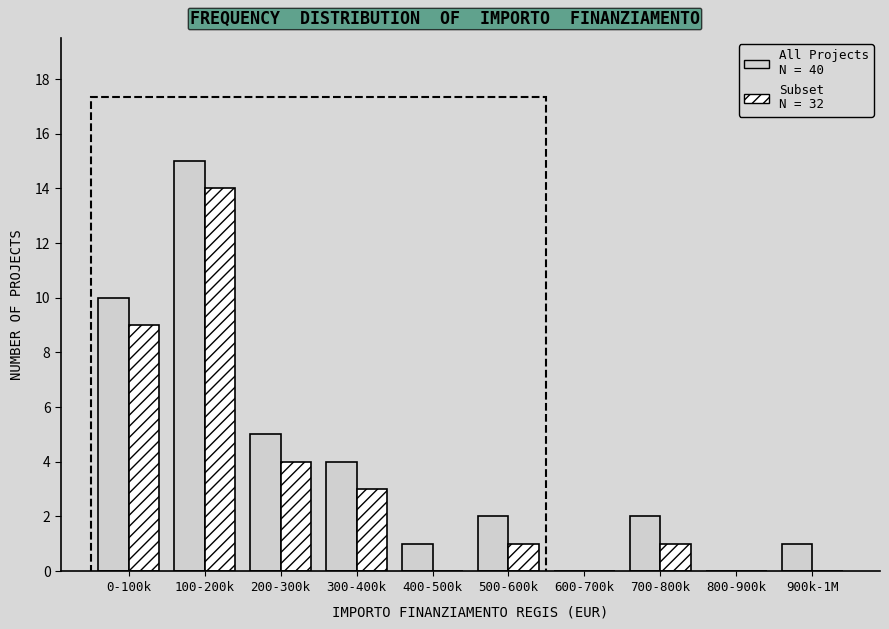

What is the total value across all series at 100-200k?

29